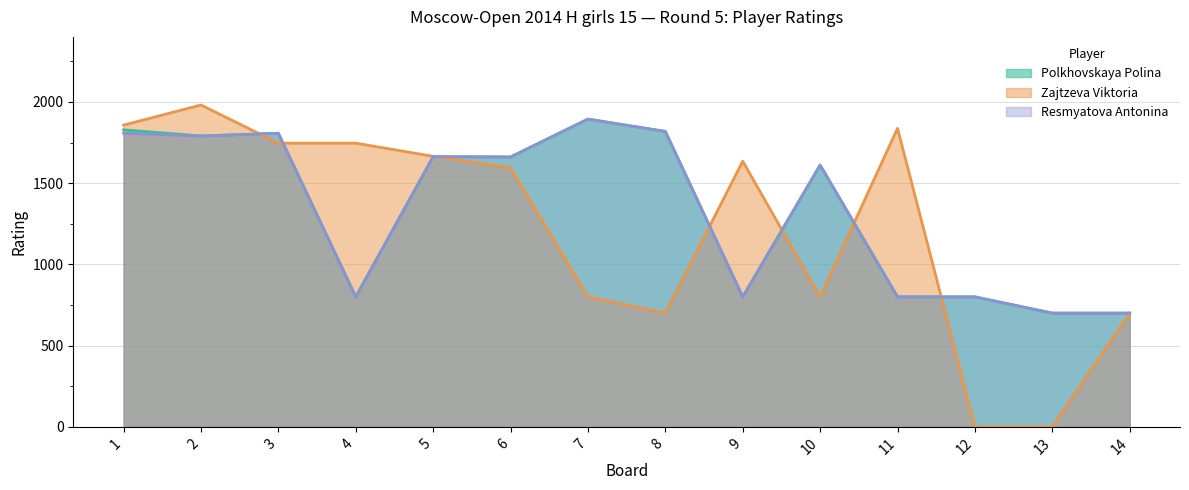

What are all the series names shown in the legend?

Polkhovskaya Polina, Zajtzeva Viktoria, Resmyatova Antonina